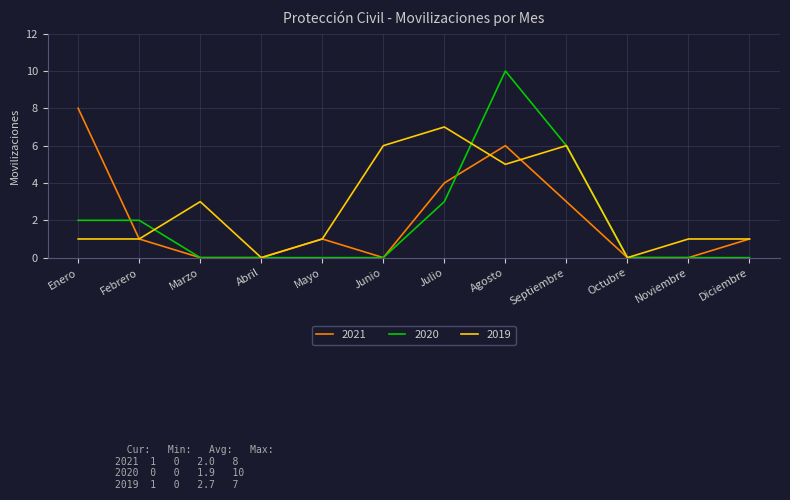

What is the maximum value shown in the chart?

10